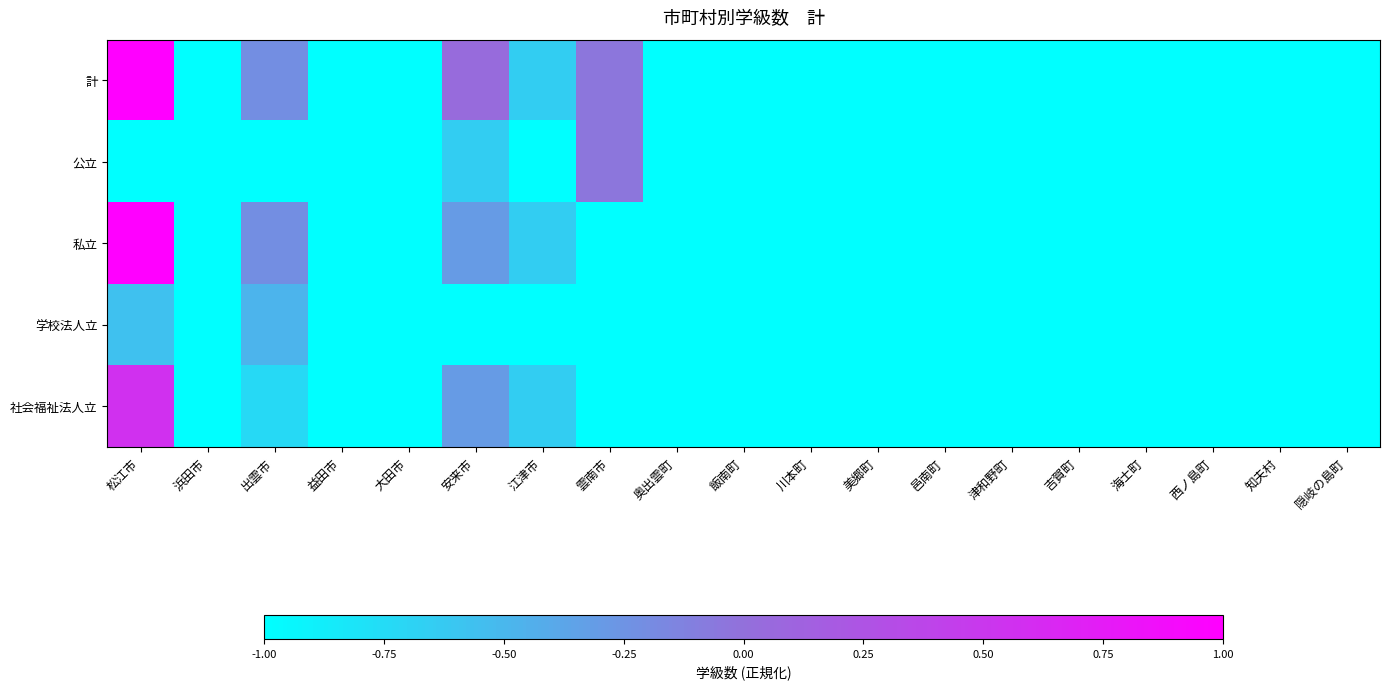

At 邑南町, list the series in order from largest to smallest.

計, 公立, 私立, 学校法人立, 社会福祉法人立